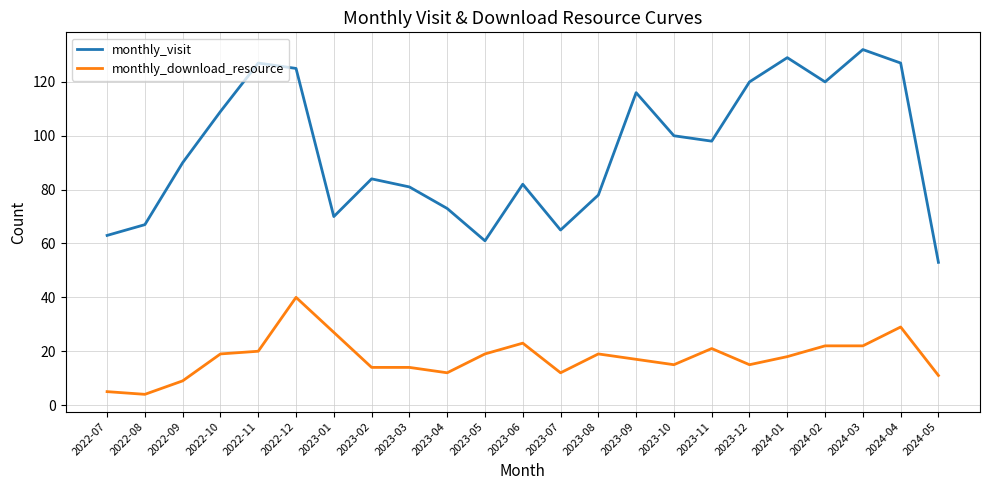

Rank the series by their maximum value, from highest to lowest.

monthly_visit, monthly_download_resource